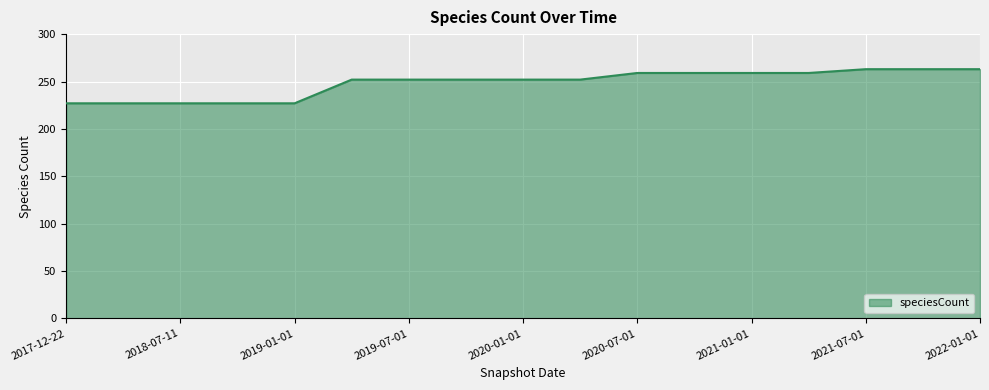

What is the smallest value displayed?

227